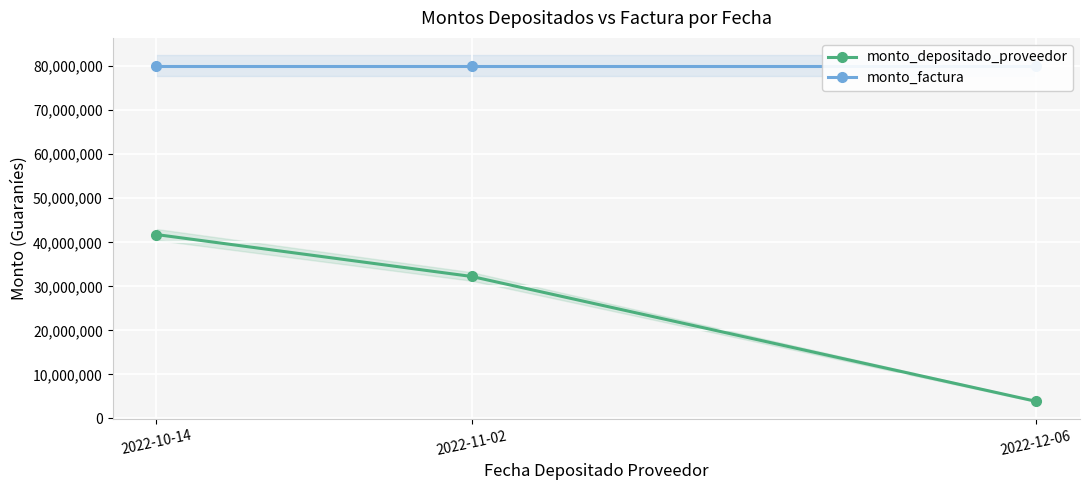

List the series in order of their overall mean, lowest first.

monto_depositado_proveedor, monto_factura